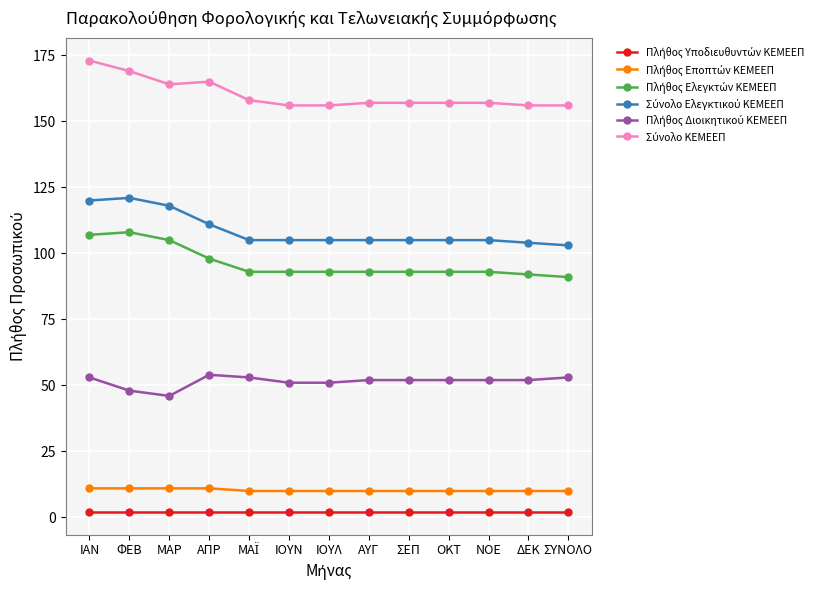

What is the label of the 13th point from the left?

ΣΥΝΟΛΟ